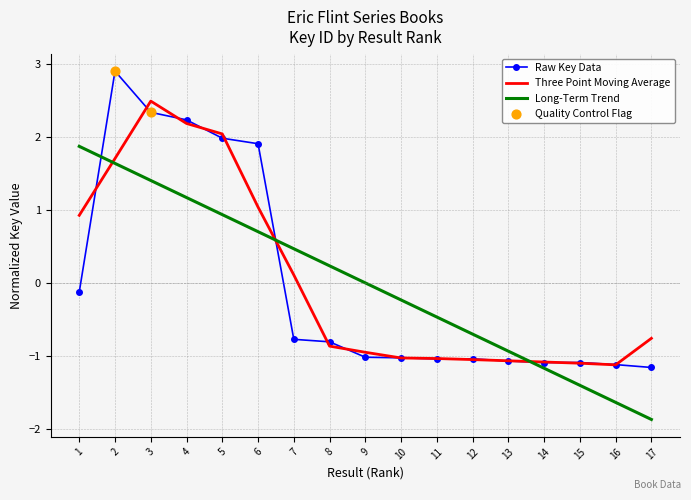

Which series has the widest spread of values?

Raw Key Data